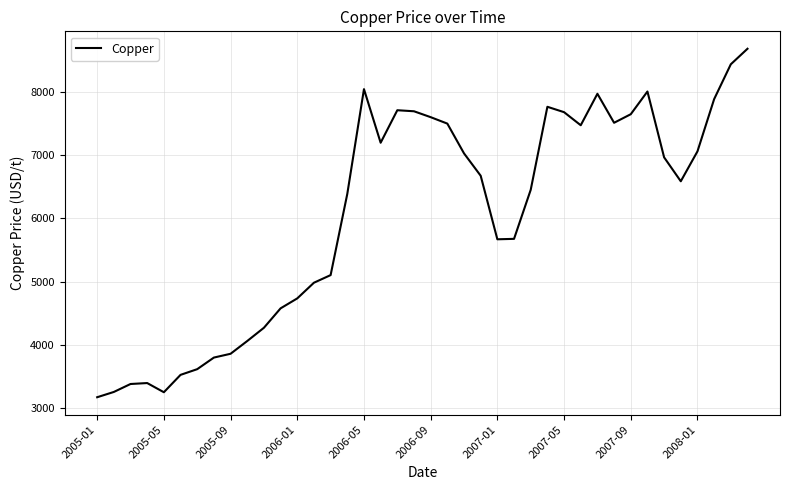

What is the minimum value shown in the chart?

3170.0